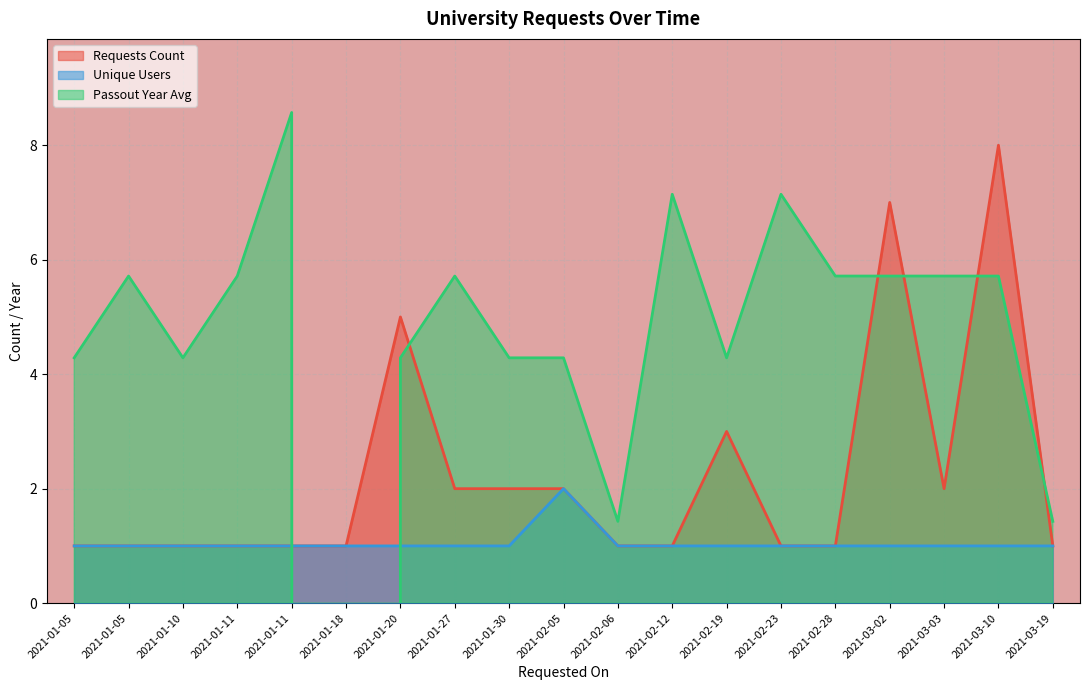

What is the total value across all series at 2021-02-05?

8.3